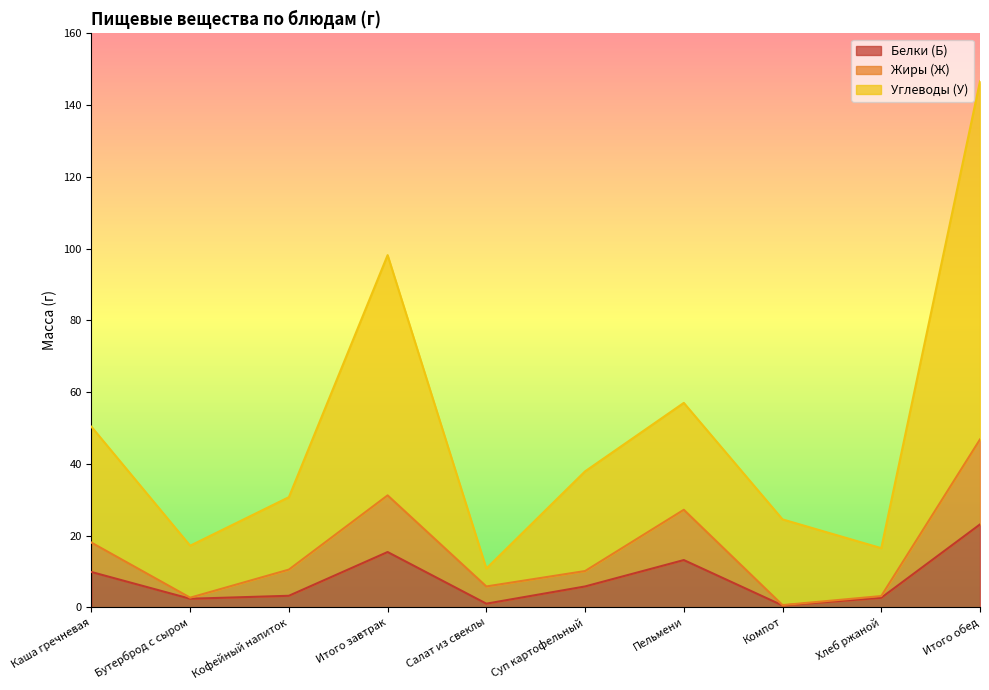

What is the label of the 2nd point from the right?

Хлеб ржаной